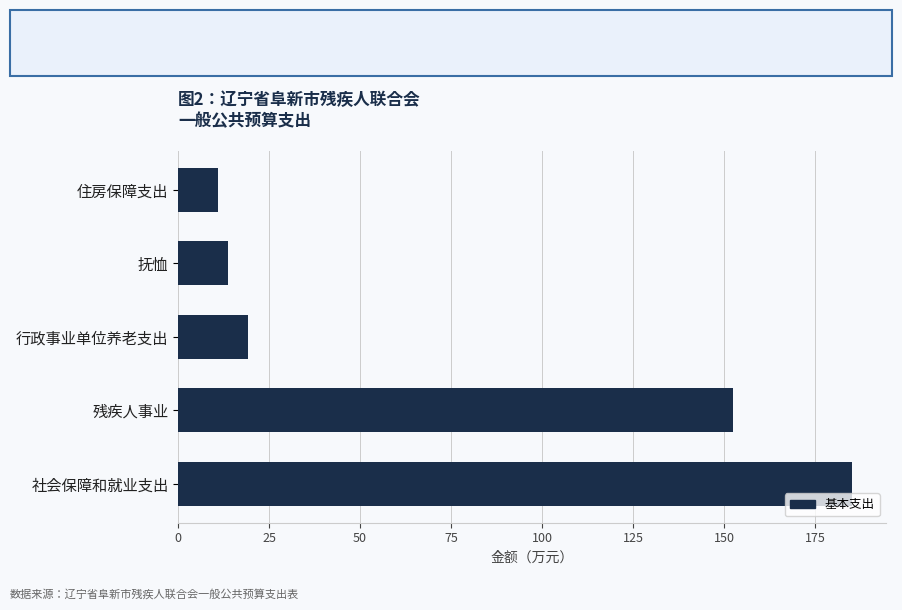

List the labels in order of value, largest first.

社会保障和就业支出, 残疾人事业, 行政事业单位养老支出, 抚恤, 住房保障支出